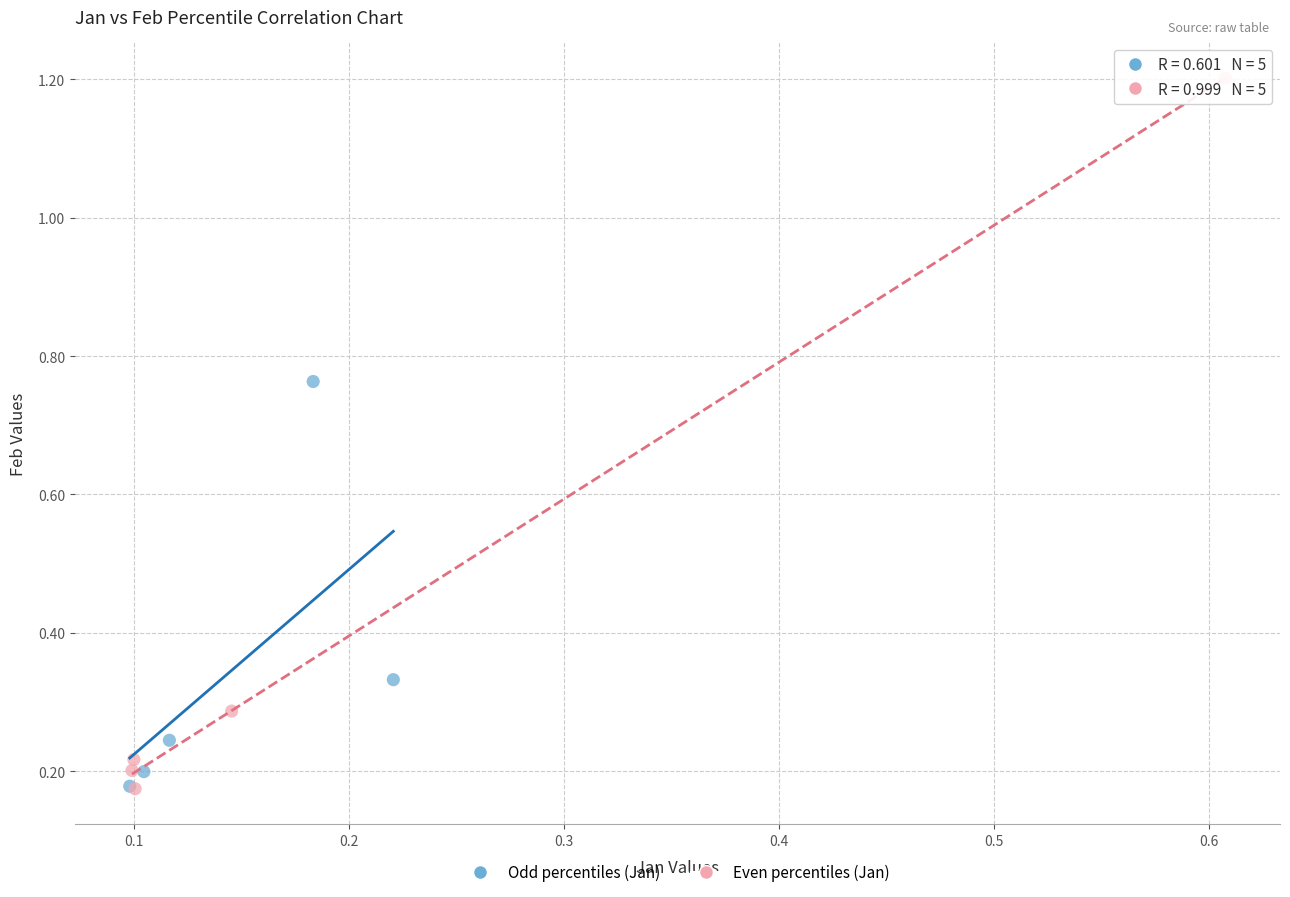

What are all the series names shown in the legend?

Odd percentiles (Jan), Even percentiles (Jan)